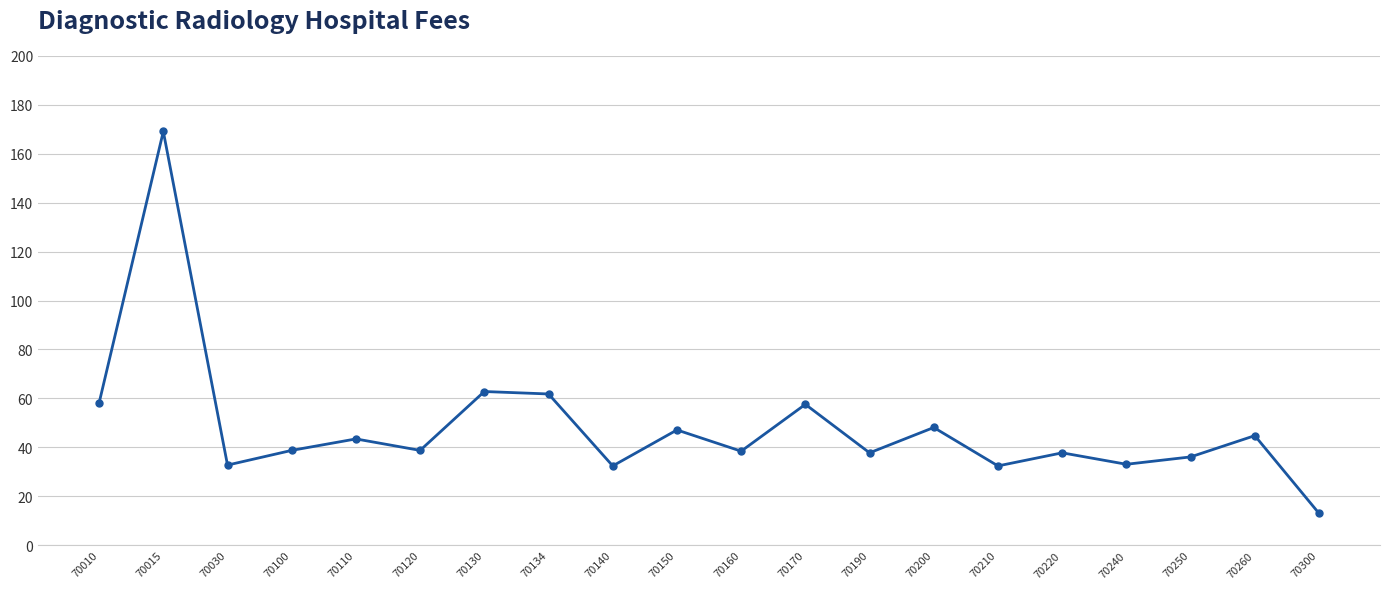

What is the approximate value at 70110?

43.4